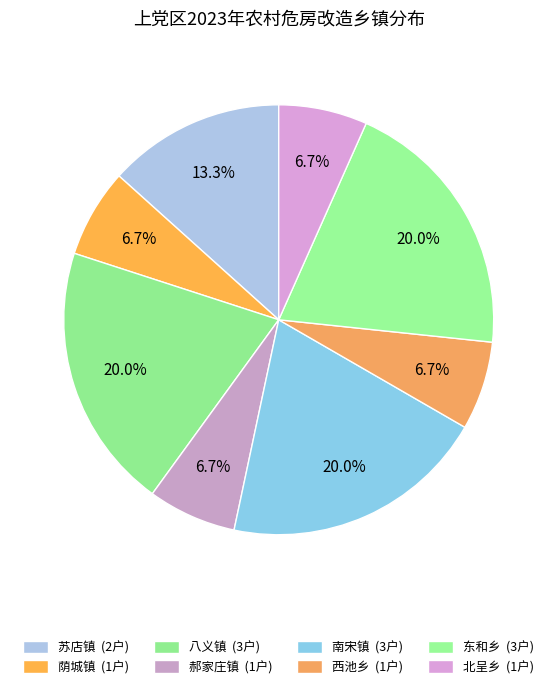

What is the ratio of the value at 西池乡 to the value at 苏店镇?

0.5